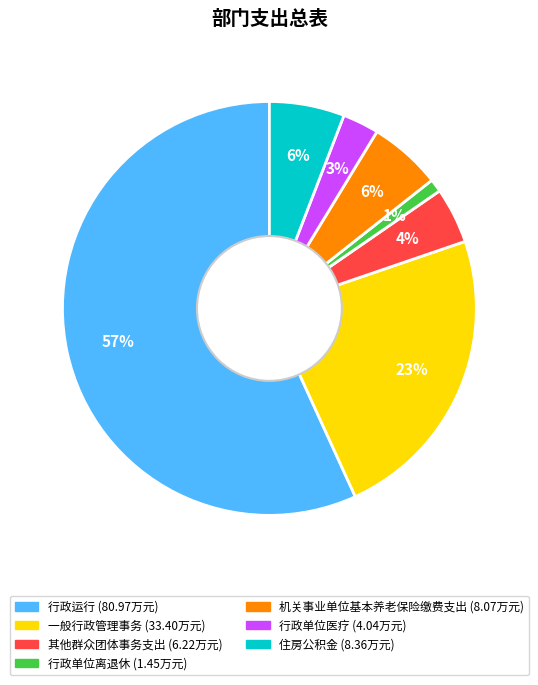

How many slices are in this pie chart?

7